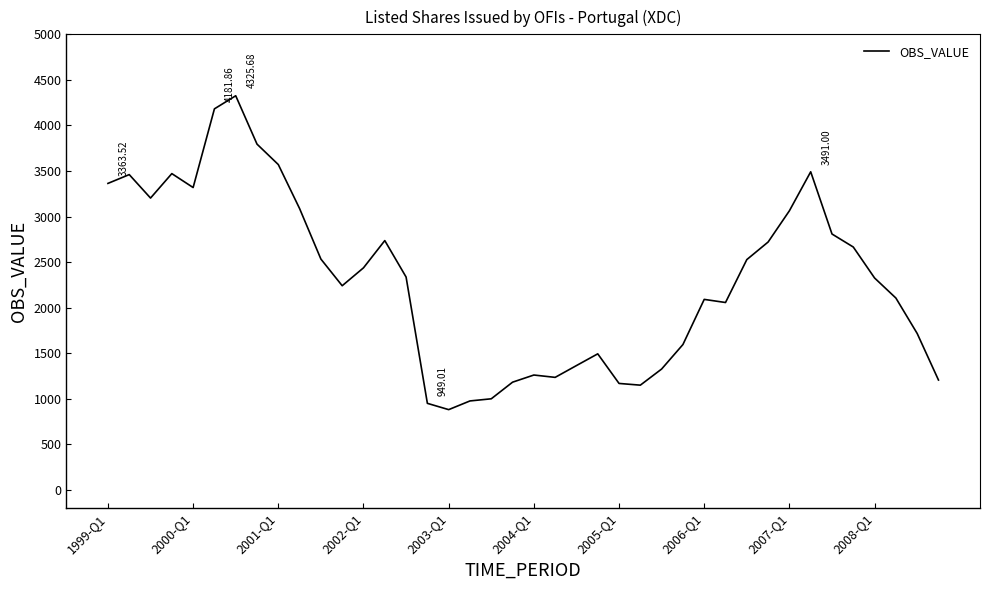

What is the difference between the maximum and minimum values?

3445.7